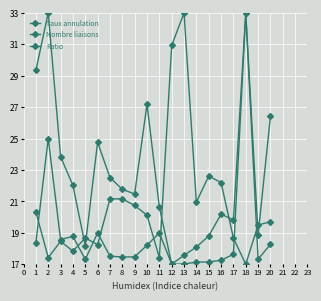

What is the total value across all series at 19?

55.7